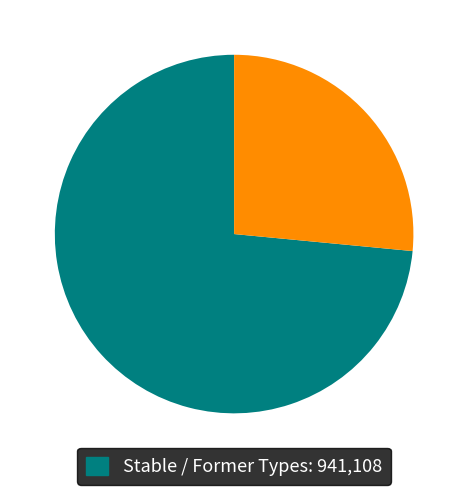

Is there any slice that represents more than half of the pie?

Yes